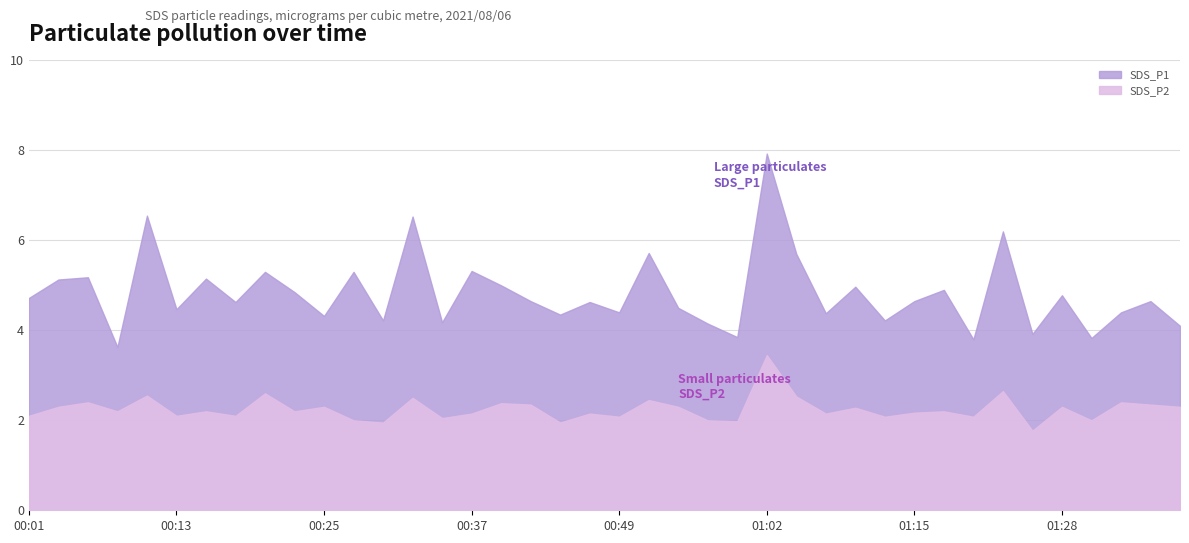

What are all the series names shown in the legend?

SDS_P1, SDS_P2